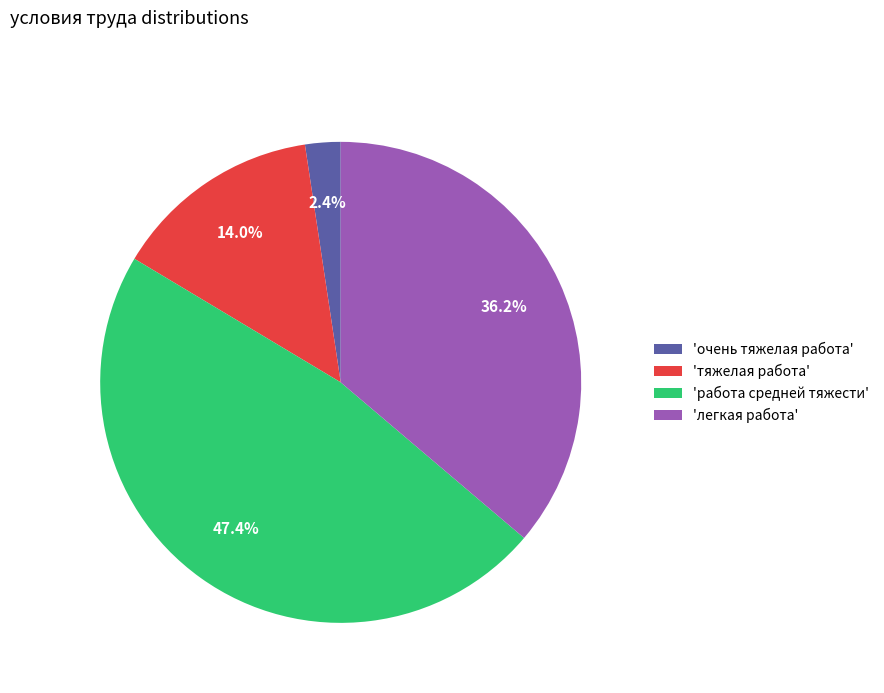

Rank the categories by value from lowest to highest.

'очень тяжелая работа', 'тяжелая работа', 'легкая работа', 'работа средней тяжести'